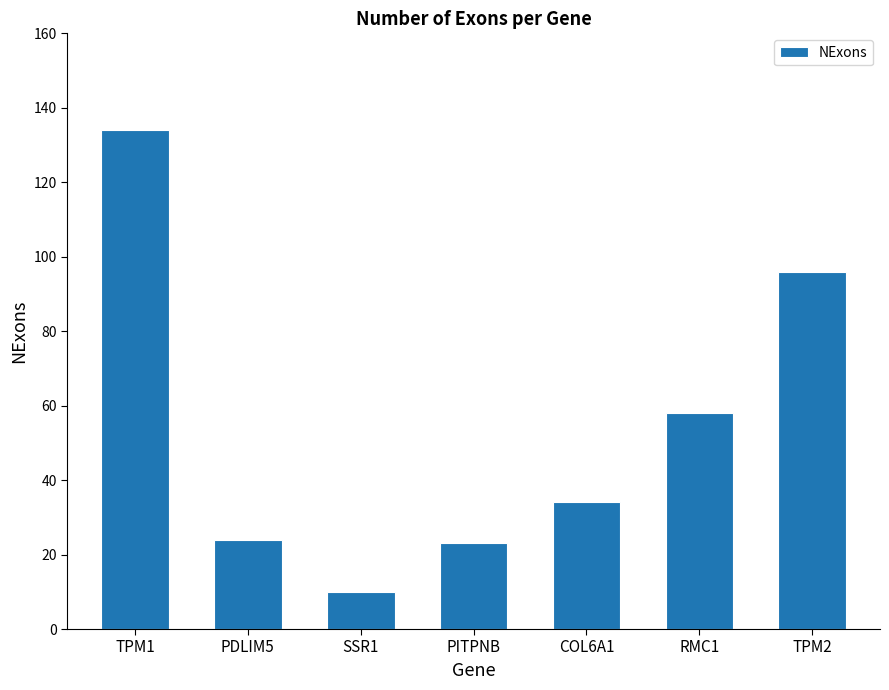

What is the difference between the maximum and second lowest values?

111